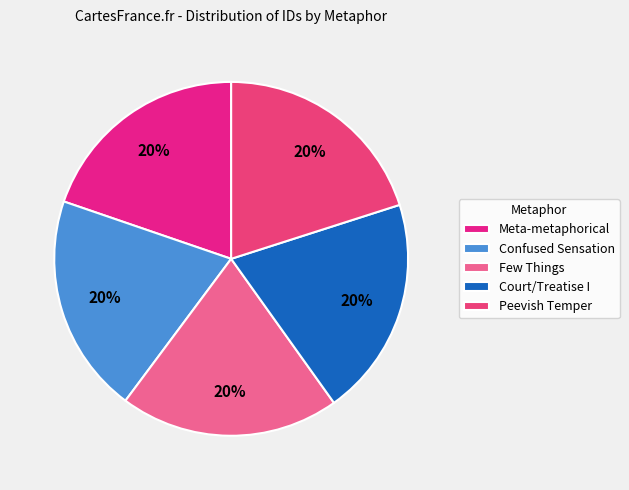

To the nearest percent, what is the average slice percentage?

20%